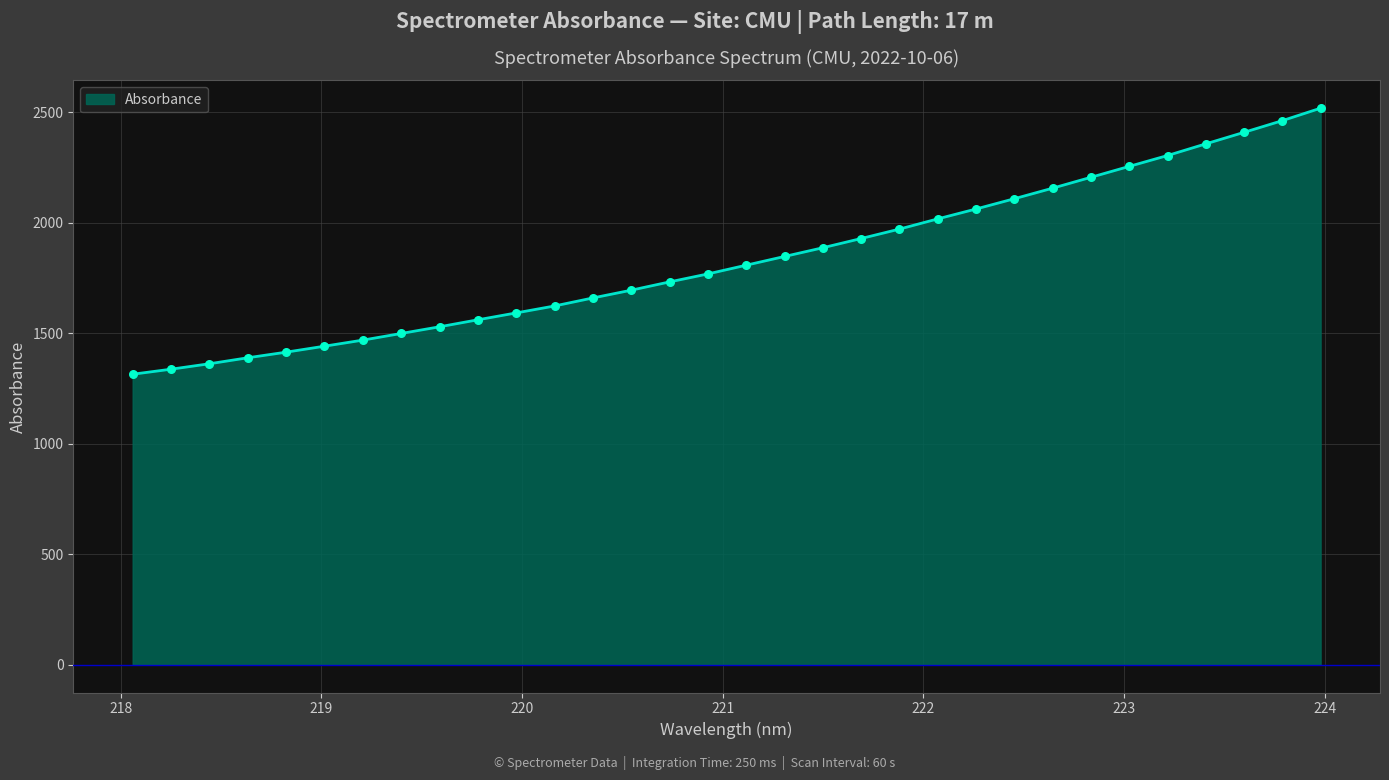

What is the minimum value shown in the chart?

1313.9